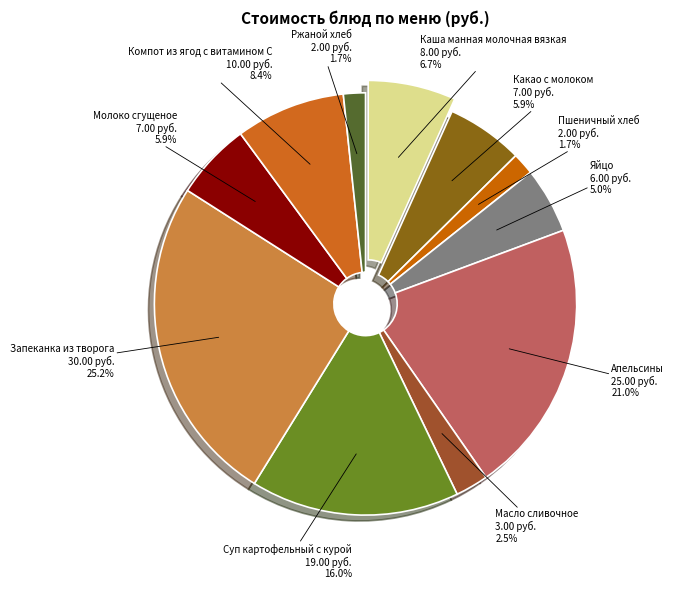

Which category has the smallest portion of the pie?

Пшеничный хлеб